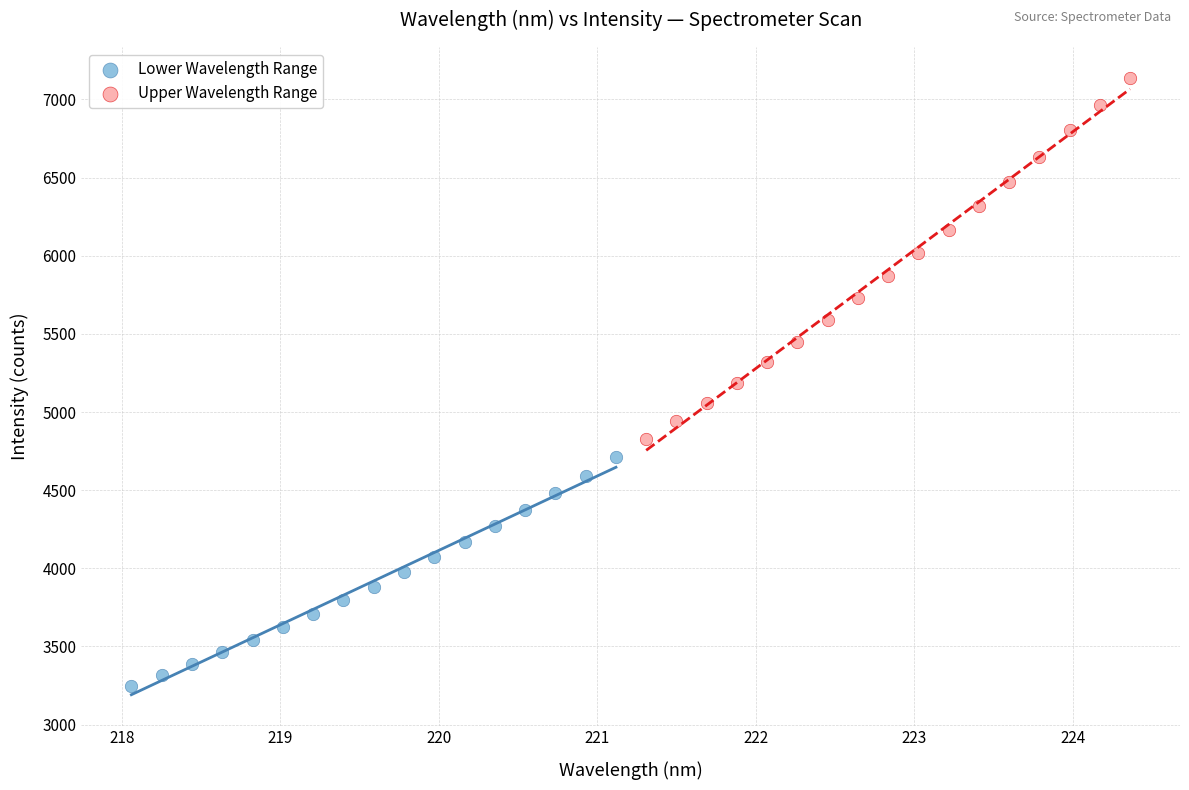

Which series contains the lowest Y value?

Lower Wavelength Range